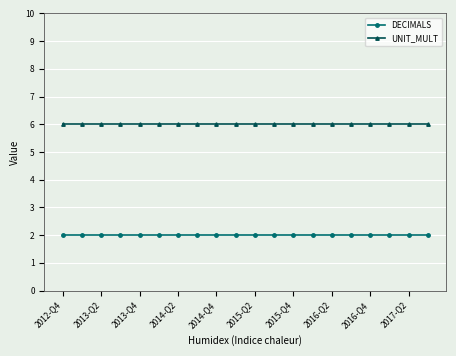

What is the greatest value displayed?

6